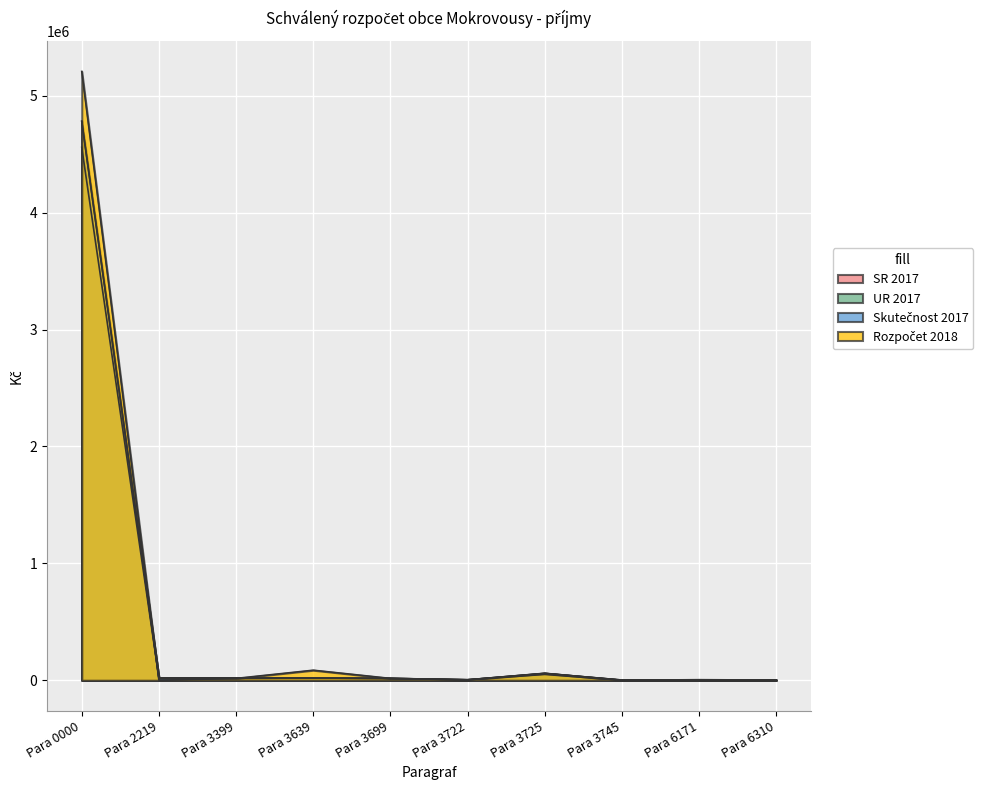

Reading right to left, what are all the values shown in this chart?

SR 2017: Para 6310=1500.0	Para 6171=5000.0	Para 3745=0.0	Para 3725=50000.0	Para 3722=5000.0	Para 3699=16000.0	Para 3639=19000.0	Para 3399=16000.0	Para 2219=20000.0	Para 0000=4558200.0
UR 2017: Para 6310=1592.1	Para 6171=750.0	Para 3745=2000.0	Para 3725=58631.0	Para 3722=3738.0	Para 3699=15807.0	Para 3639=18966.0	Para 3399=19300.0	Para 2219=20000.0	Para 0000=4781271.0
Skutečnost 2017: Para 6310=1592.1	Para 6171=750.0	Para 3745=2000.0	Para 3725=58631.0	Para 3722=3738.0	Para 3699=15807.0	Para 3639=18966.0	Para 3399=19300.0	Para 2219=20000.0	Para 0000=4781271.0
Rozpočet 2018: Para 6310=1600.0	Para 6171=1000.0	Para 3745=0.0	Para 3725=60000.0	Para 3722=4000.0	Para 3699=16000.0	Para 3639=86000.0	Para 3399=16000.0	Para 2219=0.0	Para 0000=5208000.0